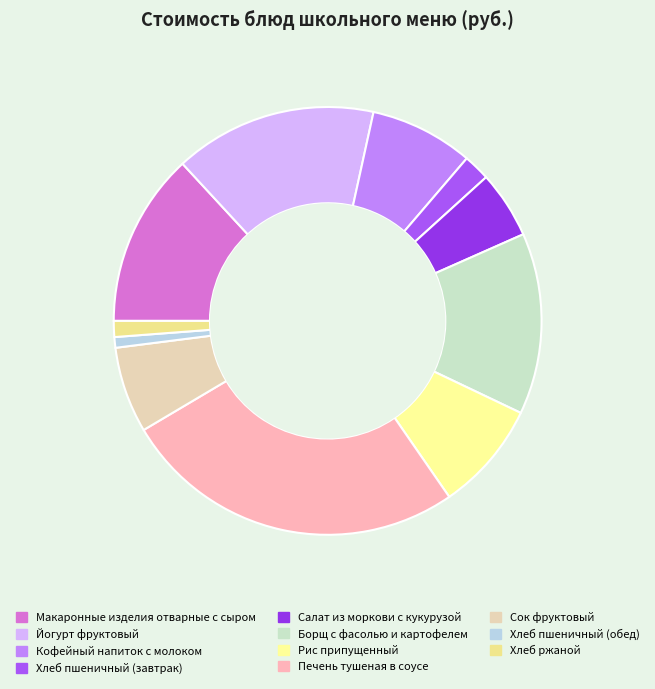

Is it true that Борщ с фасолью и картофелем is 14% of the pie?

True